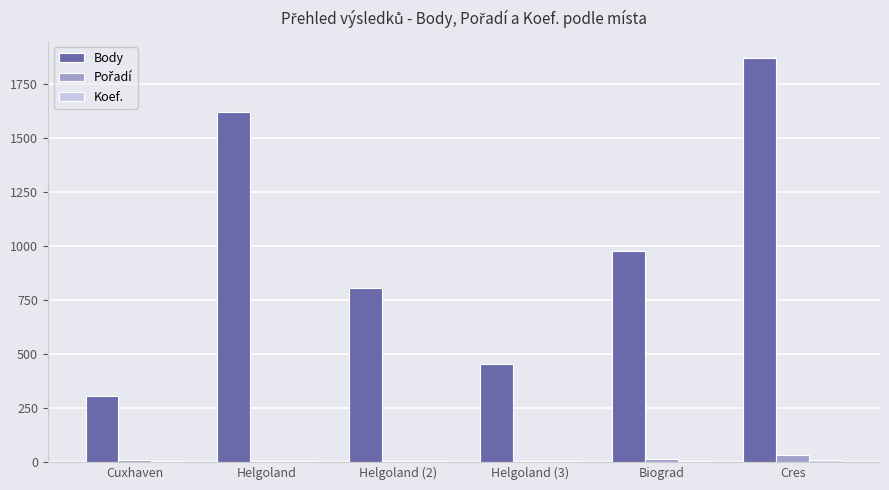

What is the sum of all Body values?

6028